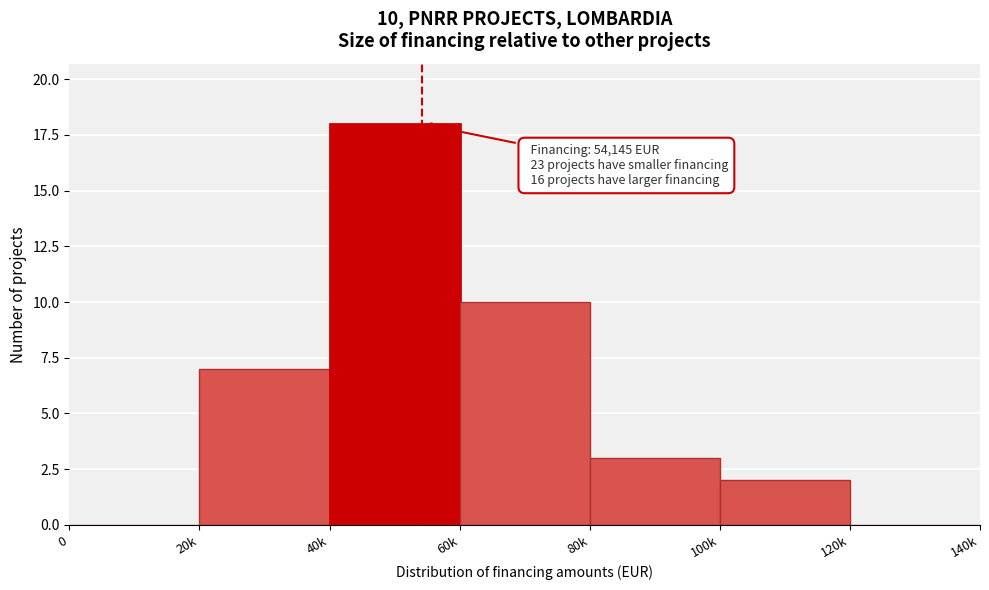

Reading right to left, list all the values displayed in this chart.

120k=0	100k=2	80k=3	60k=10	40k=18	20k=7	0=0